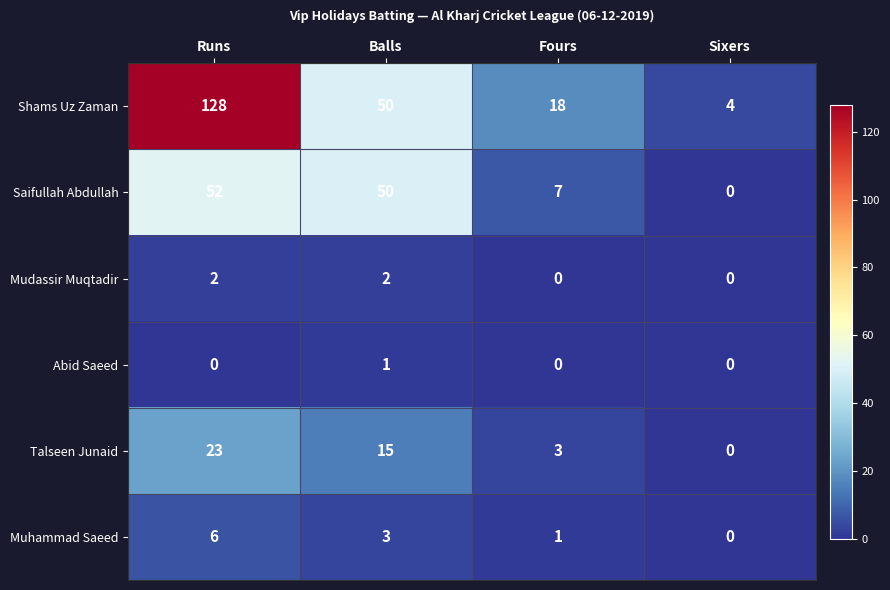

How many distinct data groups are displayed?

6